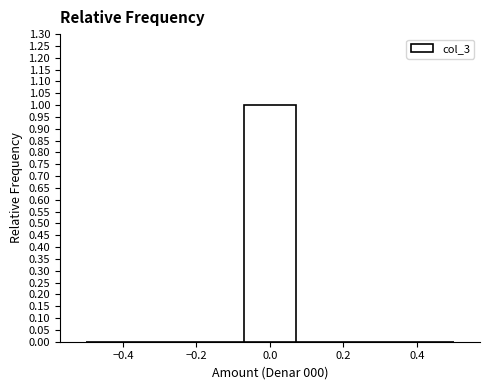

Over which range of the x-axis is the bar tallest?

-0.08 to 0.08